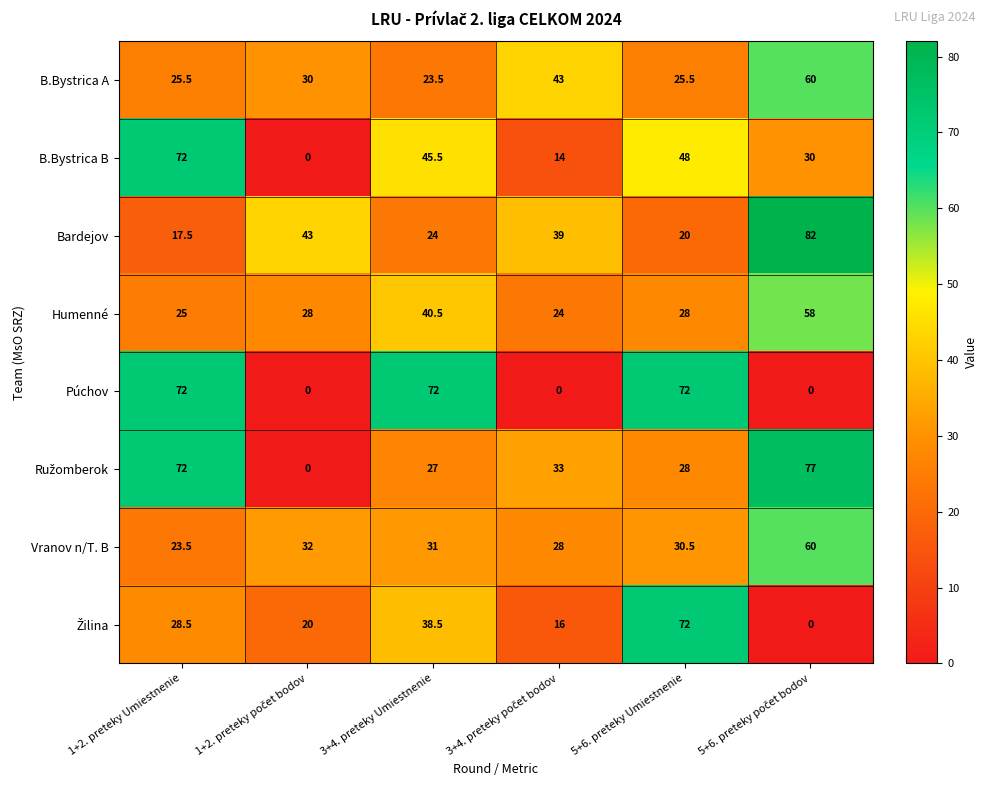

What is the difference between the second highest and minimum values in the Vranov n/T. B series?

8.5